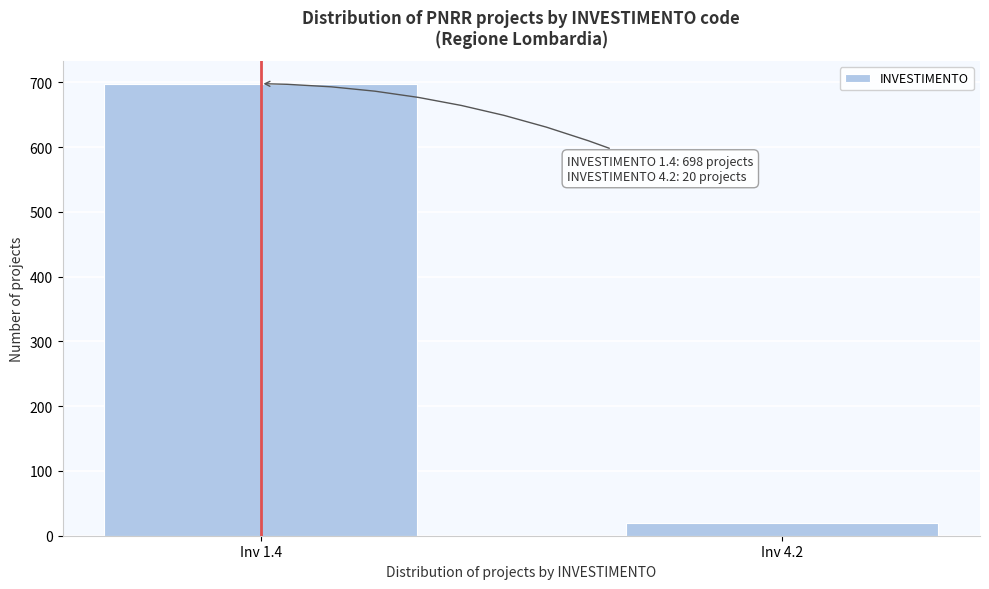

Reading right to left, transcribe all the data shown in this chart.

20	698